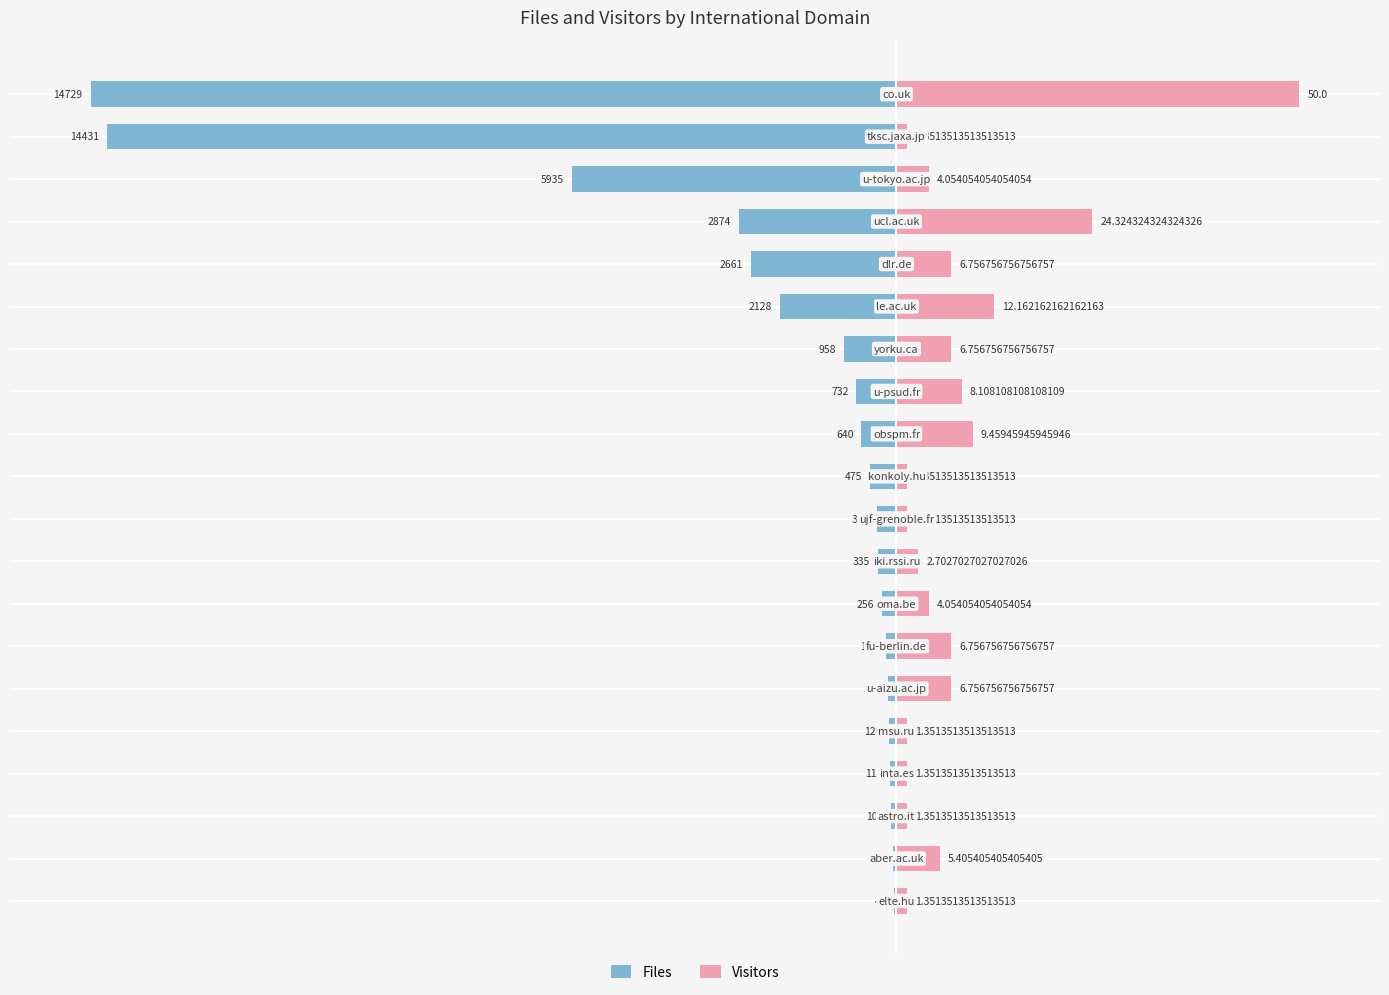

Is the value of Files at 16 greater than the value of Visitors at 1?

No